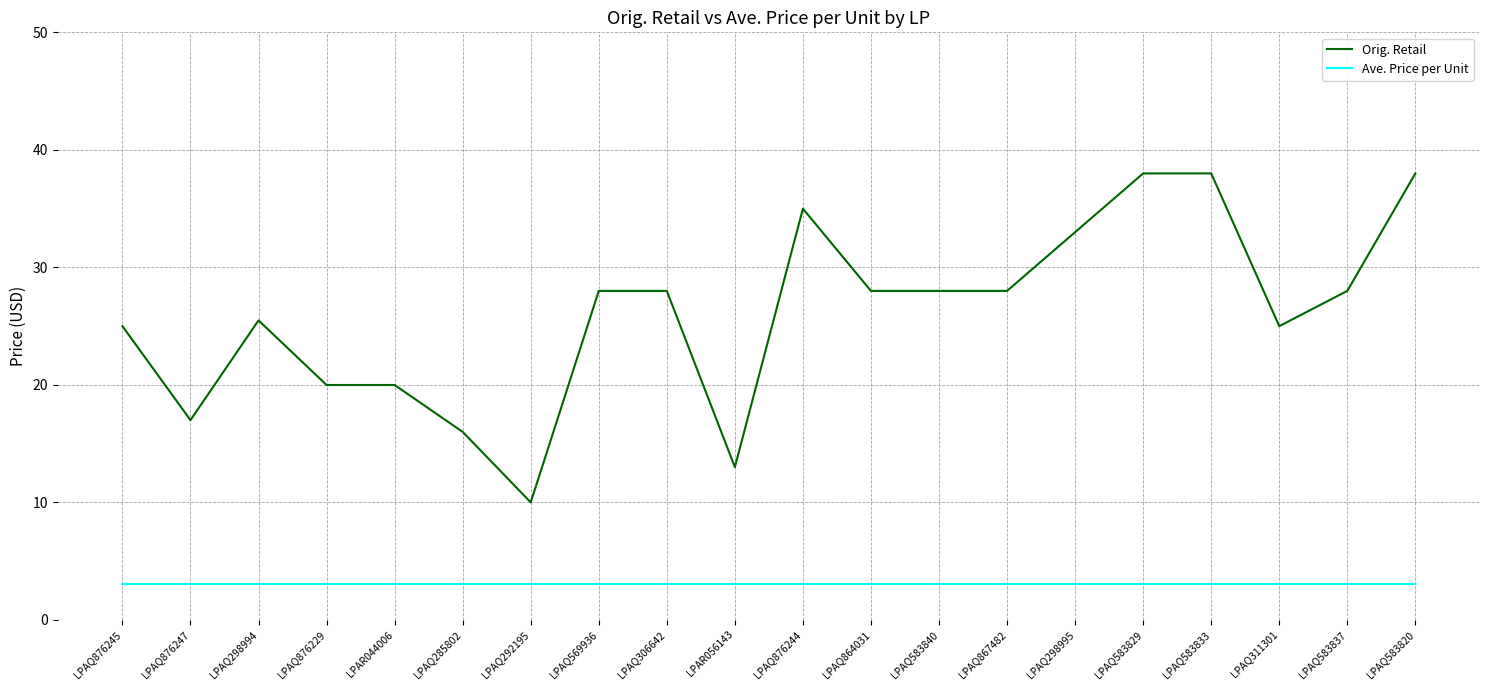

Is it true that Ave. Price per Unit equals 3.0 at LPAQ285802?

True